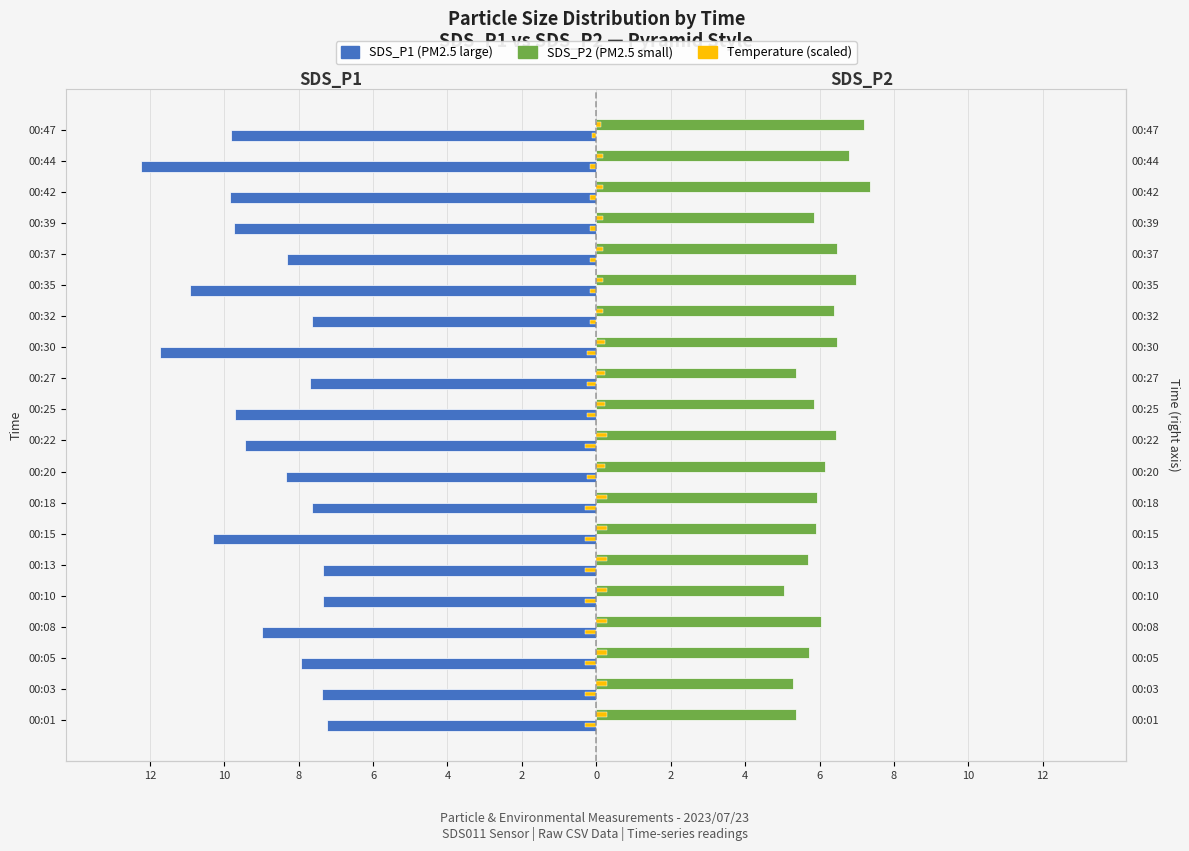

Read the SDS_P2 value at 00:15.

5.9